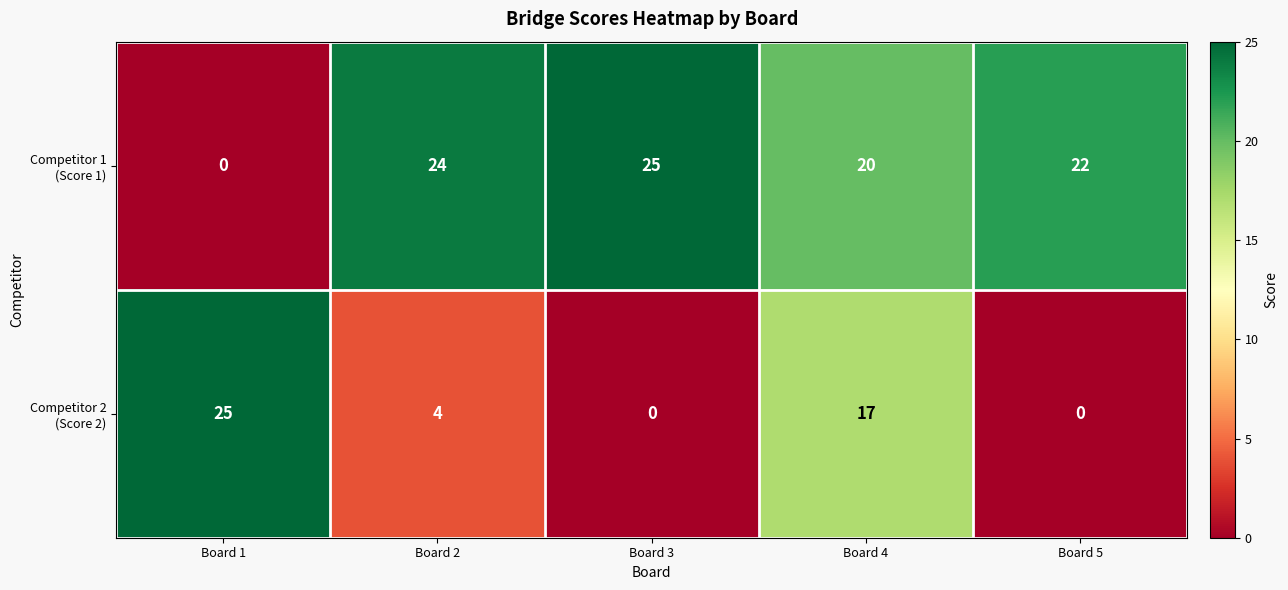

At which category is the sum across all series the highest?

Board 4